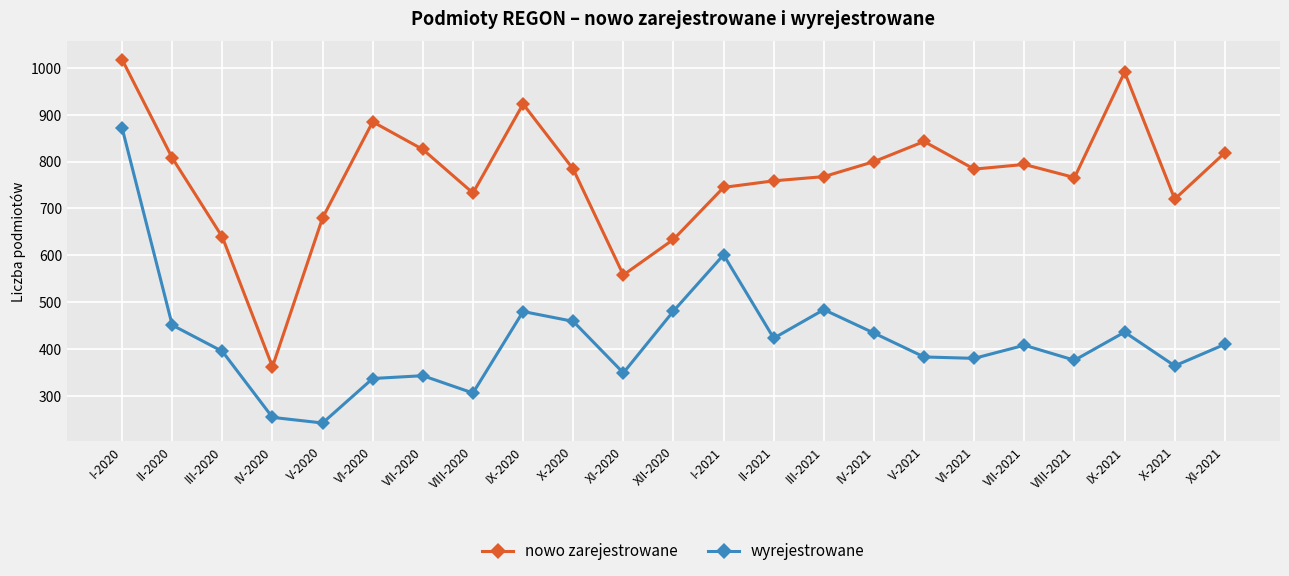

Is it true that wyrejestrowane equals 545 at VII-2021?

False